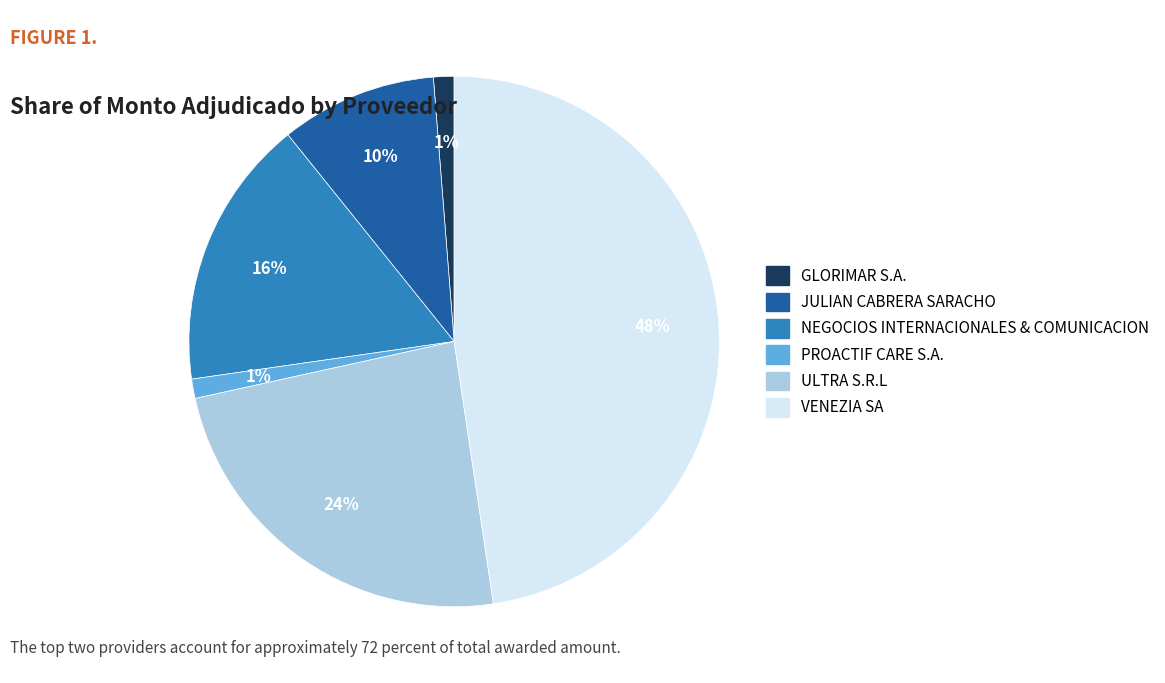

How many slices are in this pie chart?

6